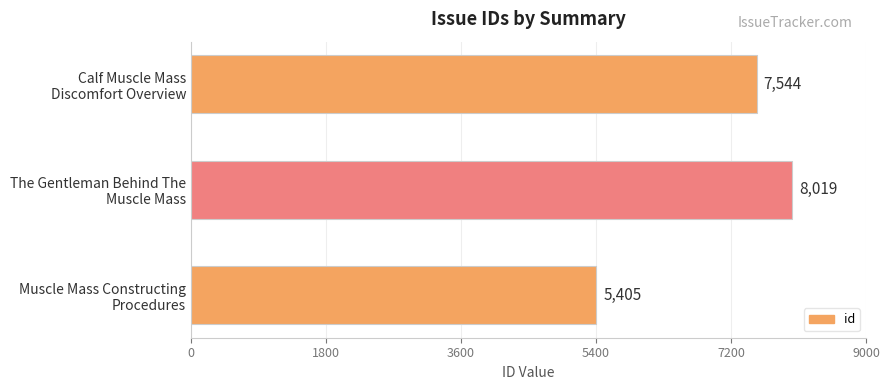

Rank the categories by value from highest to lowest.

The Gentleman Behind The
Muscle Mass, Calf Muscle Mass
Discomfort Overview, Muscle Mass Constructing
Procedures